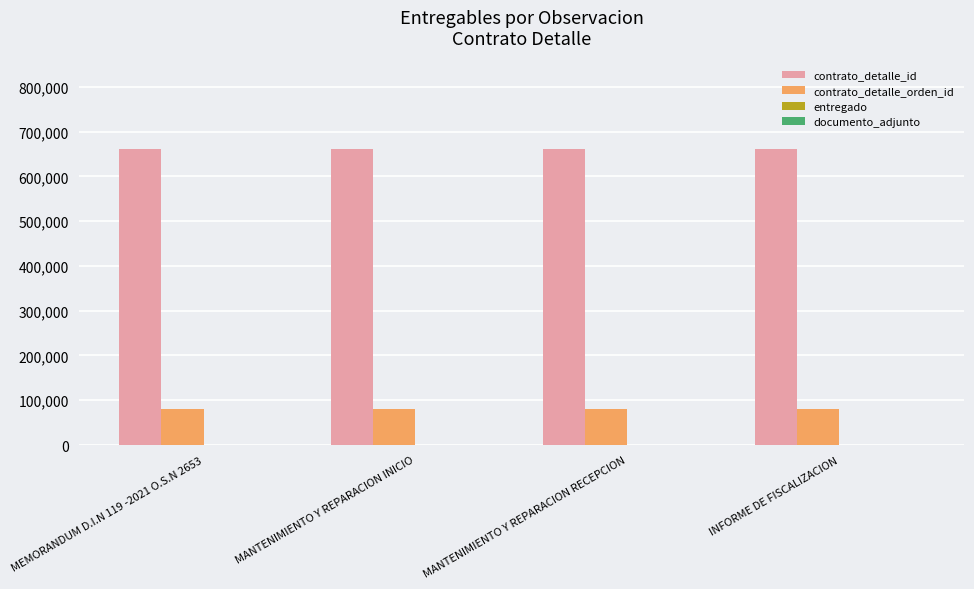

Which series has the largest total across all categories?

contrato_detalle_id